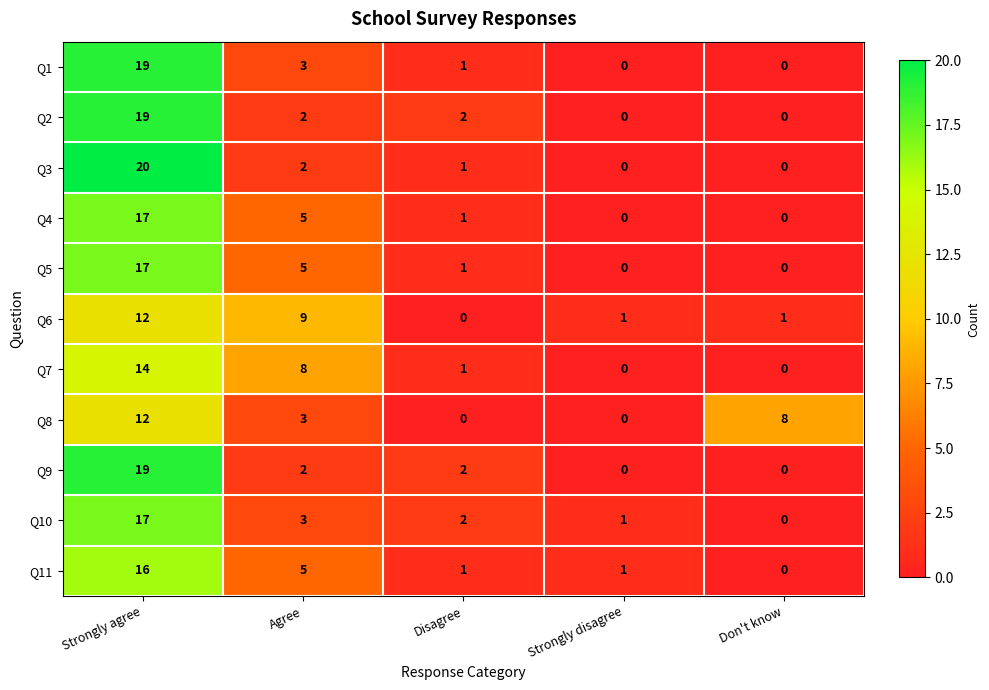

The value of Q4 at Agree is 5. True or false?

True